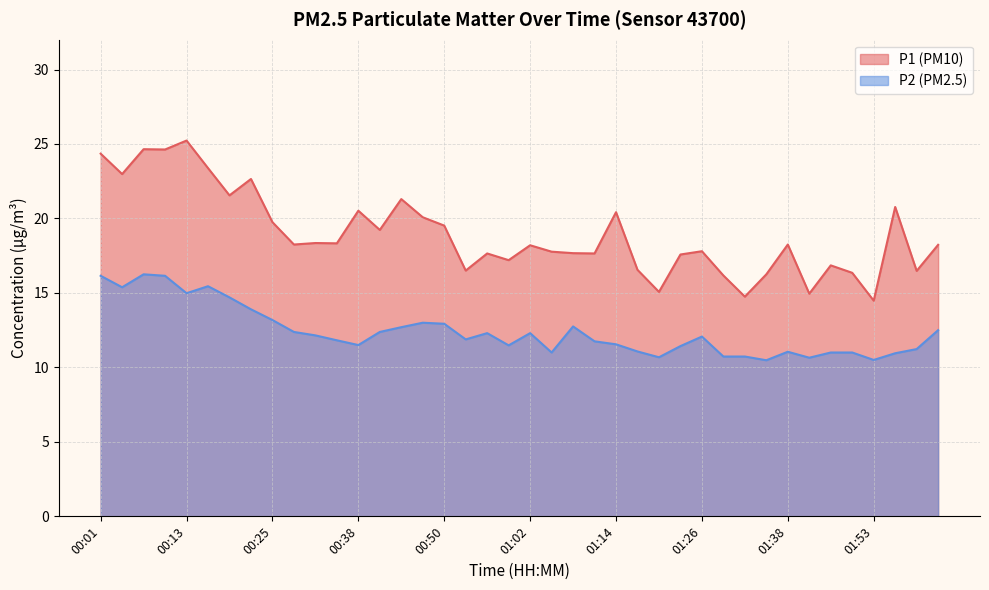

Which series has the largest total across all categories?

P1